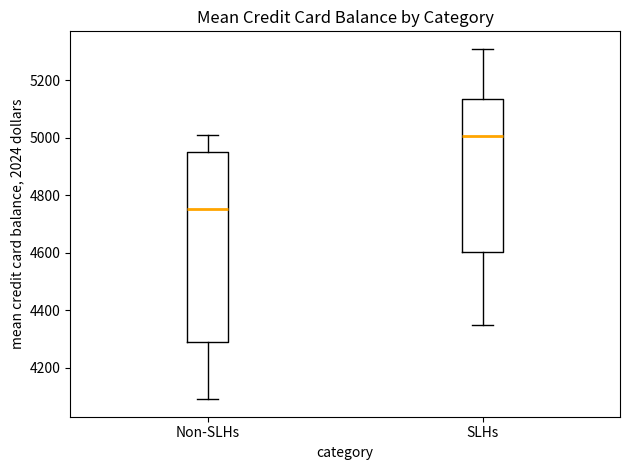

Comparing the boxes themselves (not the whiskers), which one is the tallest?

Non-SLHs